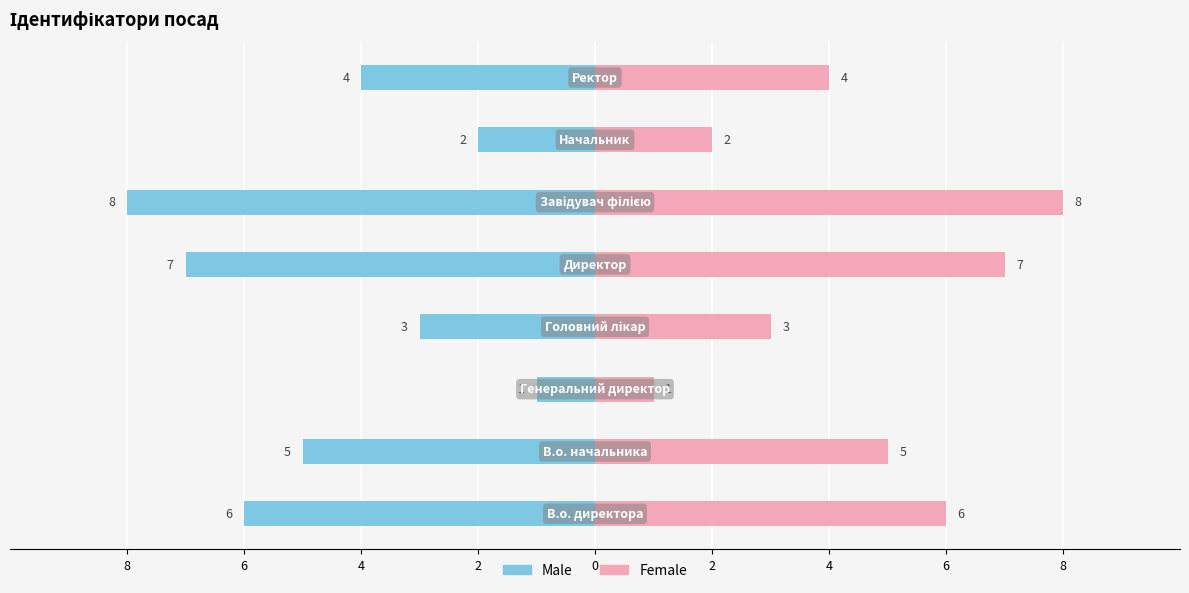

Is it true that Female equals 2 at 8?

False